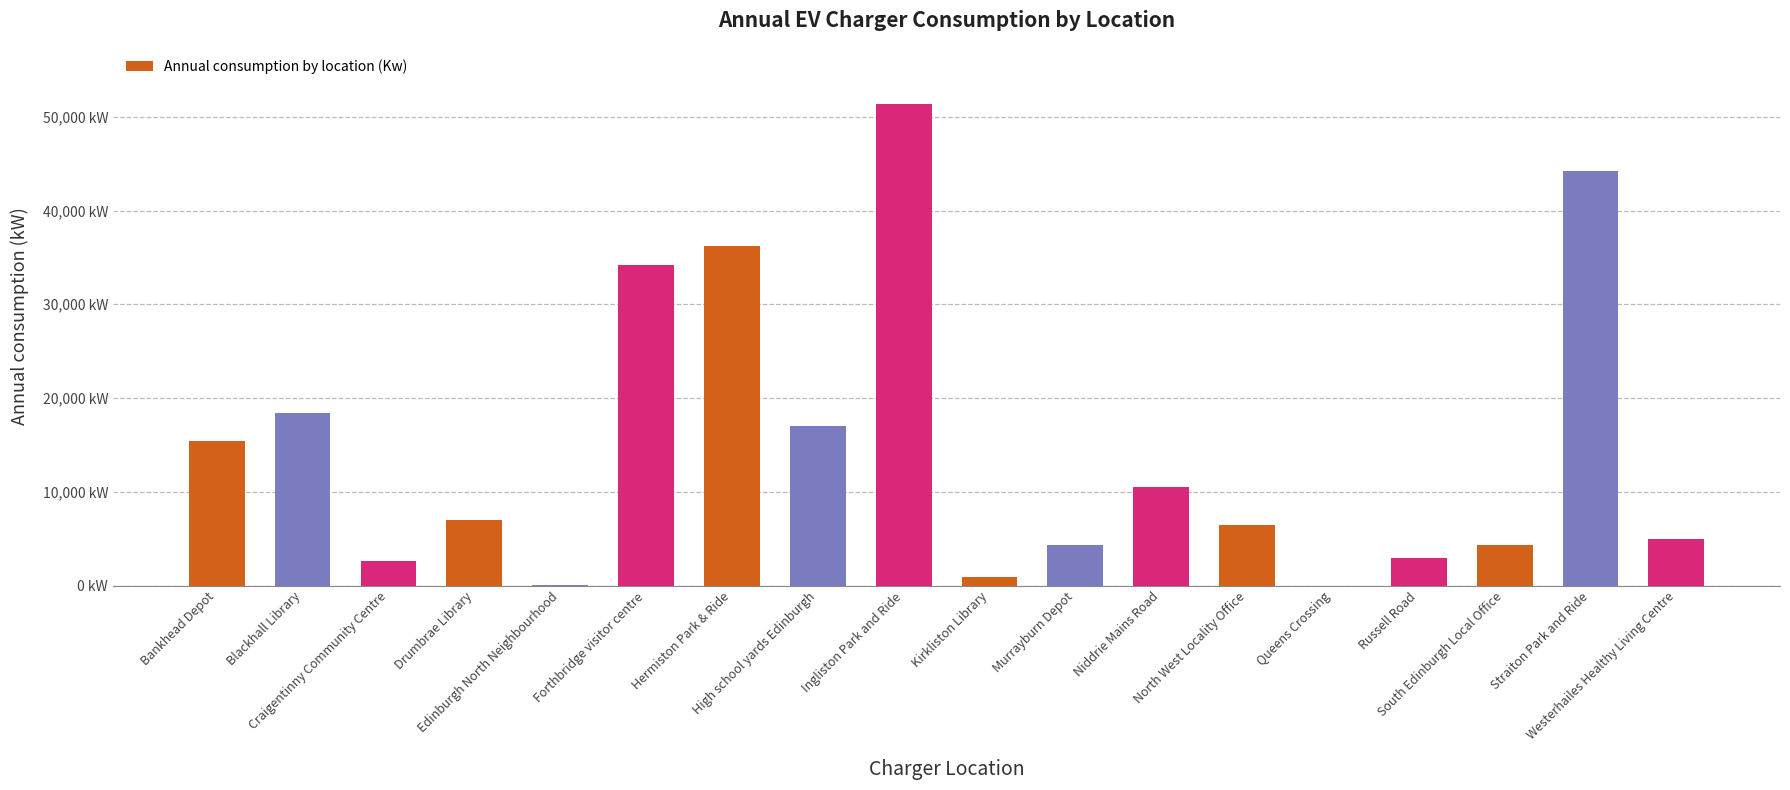

What is the value of the 16th bar from the left?

4310.7